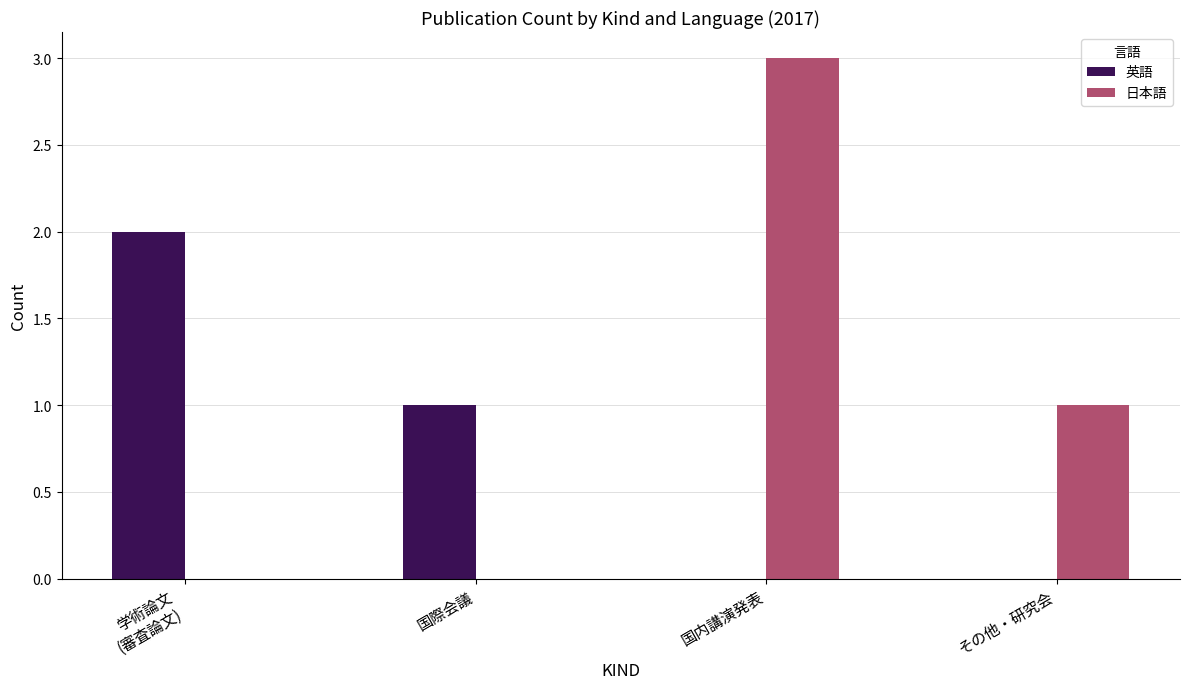

At which category is the sum across all series the highest?

国内講演発表